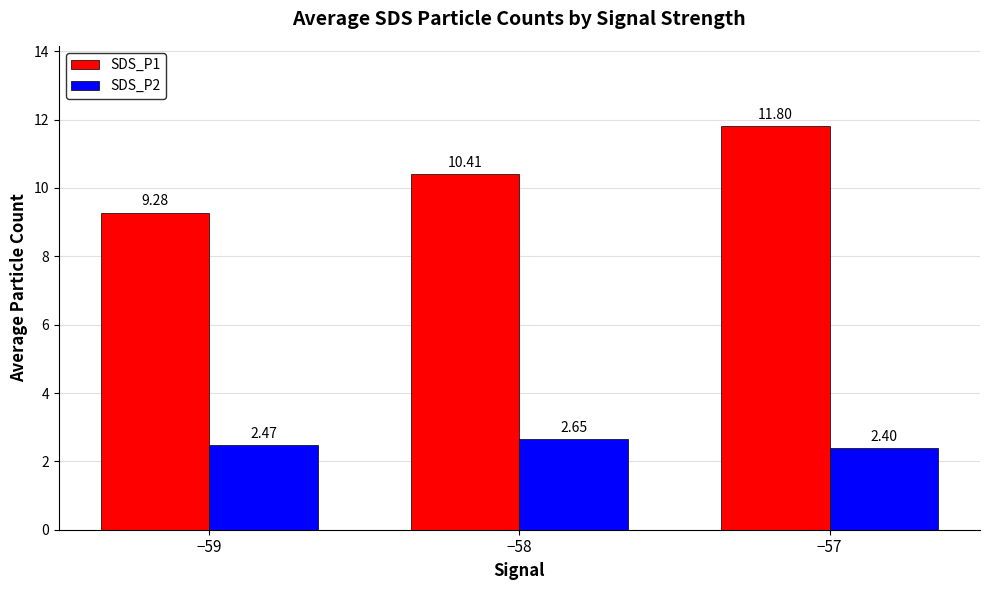

How many SDS_P2 values are between 2 and 3?

3